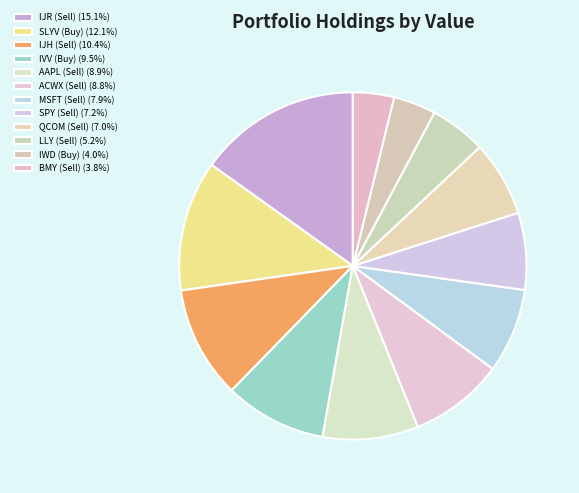

How many segments does this pie chart have?

12